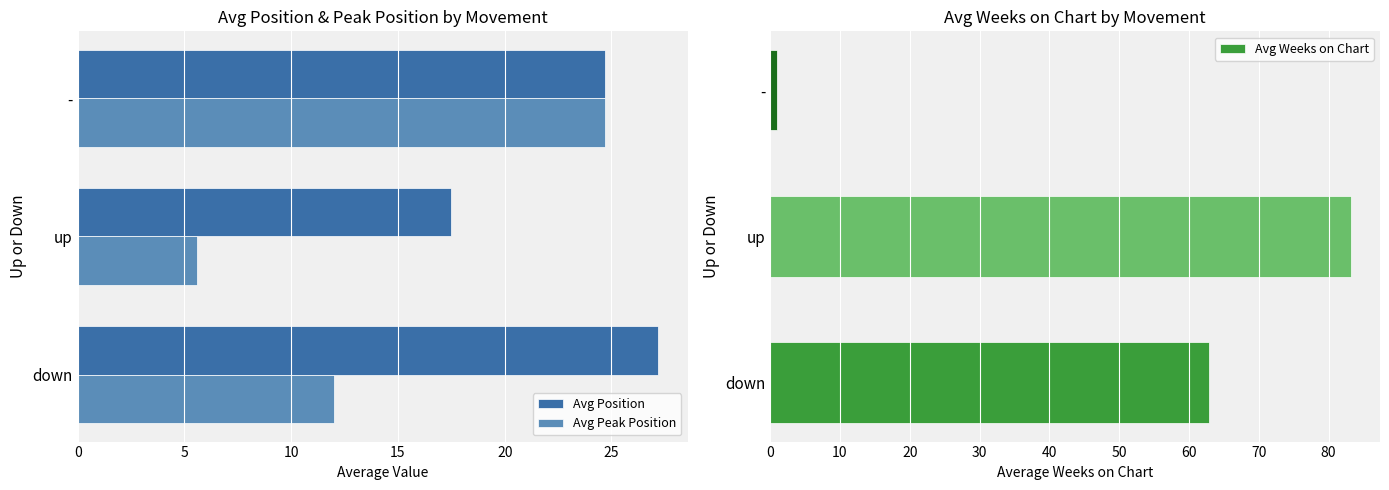

List the labels in order of Avg Position value, smallest first.

up, -, down